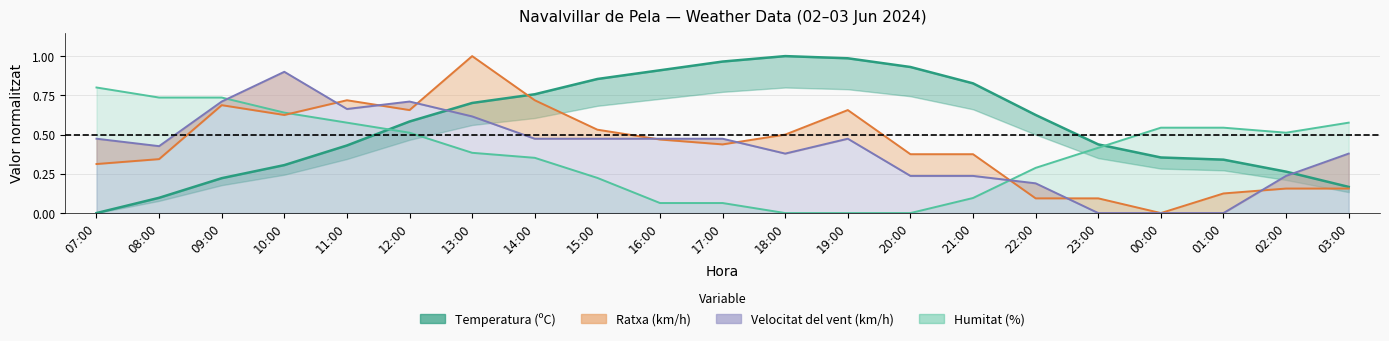

Reading left to right, list all the values displayed in this chart.

Temperatura (ºC): 07:00=0.0	08:00=0.1	09:00=0.2	10:00=0.3	11:00=0.4	12:00=0.6	13:00=0.7	14:00=0.8	15:00=0.9	16:00=0.9	17:00=1.0	18:00=1.0	19:00=1.0	20:00=0.9	21:00=0.8	22:00=0.6	23:00=0.4	00:00=0.4	01:00=0.3	02:00=0.3	03:00=0.2
Velocitat del vent (km/h): 07:00=0.5	08:00=0.4	09:00=0.7	10:00=0.9	11:00=0.7	12:00=0.7	13:00=0.6	14:00=0.5	15:00=0.5	16:00=0.5	17:00=0.5	18:00=0.4	19:00=0.5	20:00=0.2	21:00=0.2	22:00=0.2	23:00=0.0	00:00=0.0	01:00=0.0	02:00=0.2	03:00=0.4
Ratxa (km/h): 07:00=0.3	08:00=0.3	09:00=0.7	10:00=0.6	11:00=0.7	12:00=0.7	13:00=1.0	14:00=0.7	15:00=0.5	16:00=0.5	17:00=0.4	18:00=0.5	19:00=0.7	20:00=0.4	21:00=0.4	22:00=0.1	23:00=0.1	00:00=0.0	01:00=0.1	02:00=0.2	03:00=0.2
Humitat (%): 07:00=0.8	08:00=0.7	09:00=0.7	10:00=0.6	11:00=0.6	12:00=0.5	13:00=0.4	14:00=0.4	15:00=0.2	16:00=0.1	17:00=0.1	18:00=0.0	19:00=0.0	20:00=0.0	21:00=0.1	22:00=0.3	23:00=0.4	00:00=0.5	01:00=0.5	02:00=0.5	03:00=0.6